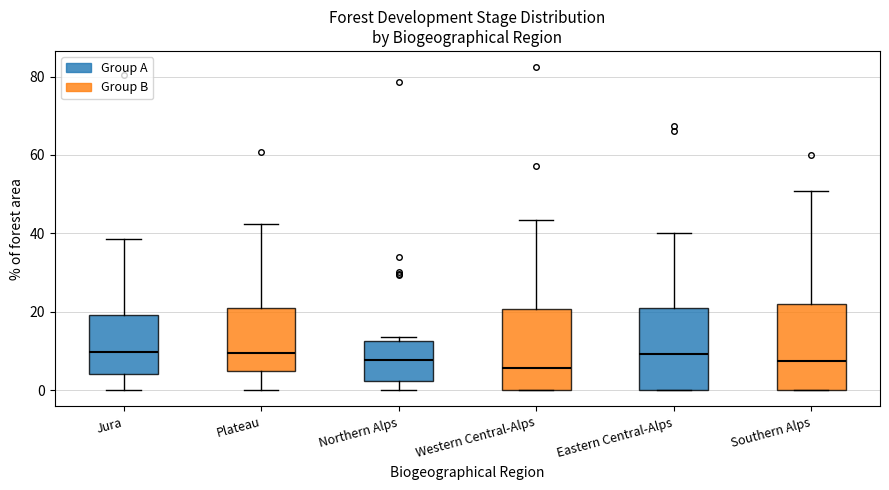

Reading left to right, read every box against the y-axis: the position of its median line, the range the box covers, and the ends of its whiskers. The values are not printed on the chart, so give them approximately, as read against the axis.

Jura: median 10, box 4 to 20, whiskers 0 to 38
Plateau: median 10, box 4 to 22, whiskers 0 to 42
Northern Alps: median 8, box 2 to 12, whiskers 0 to 14
Western Central-Alps: median 6, box 0 to 20, whiskers 0 to 44
Eastern Central-Alps: median 10, box 0 to 22, whiskers 0 to 40
Southern Alps: median 8, box 0 to 22, whiskers 0 to 50